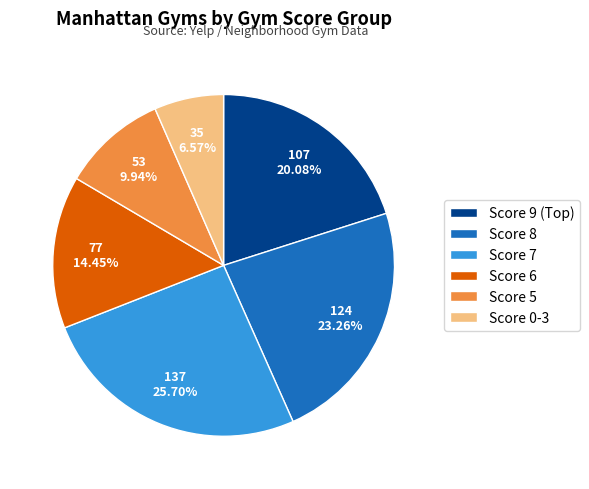

Between Score 5 and Score 7, which is larger?

Score 7